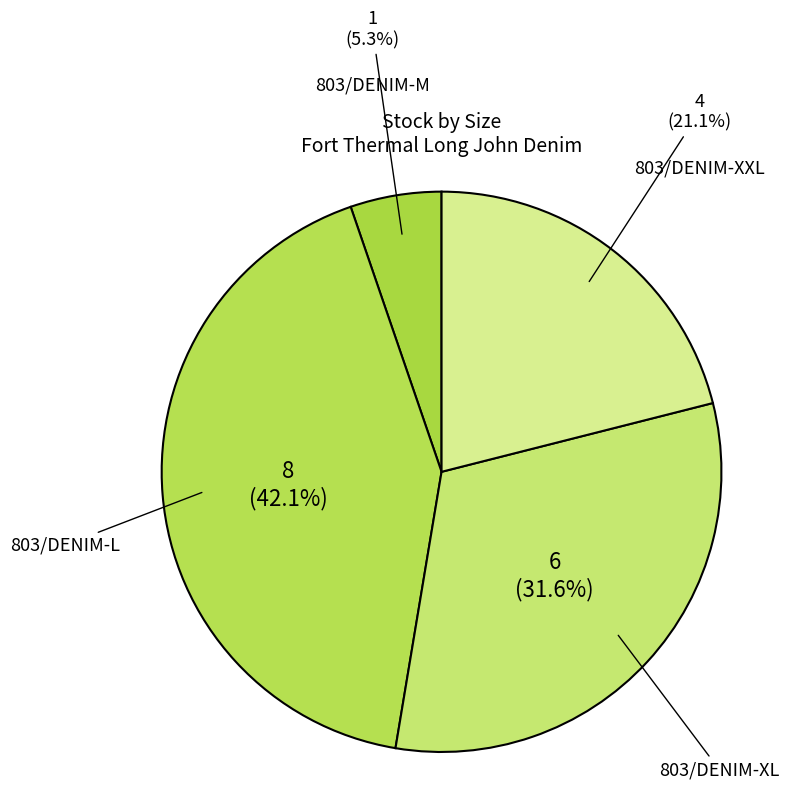

Is it true that 803/DENIM-M is 13% of the pie?

False